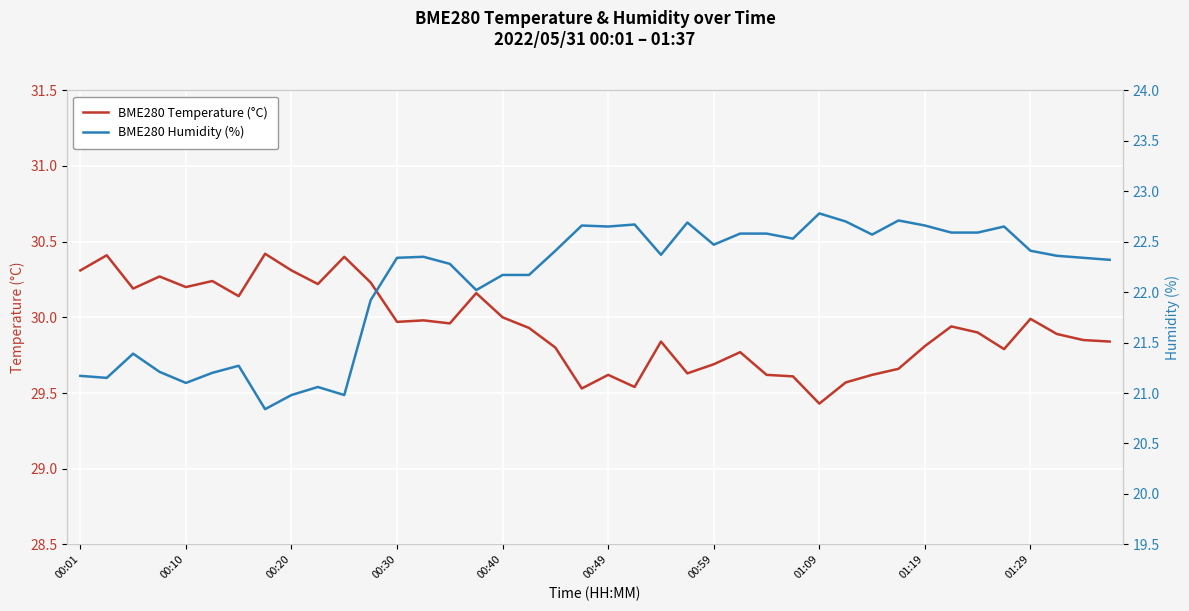

True or false: BME280 Humidity (%) and BME280 Temperature (°C) intersect in this chart.

False